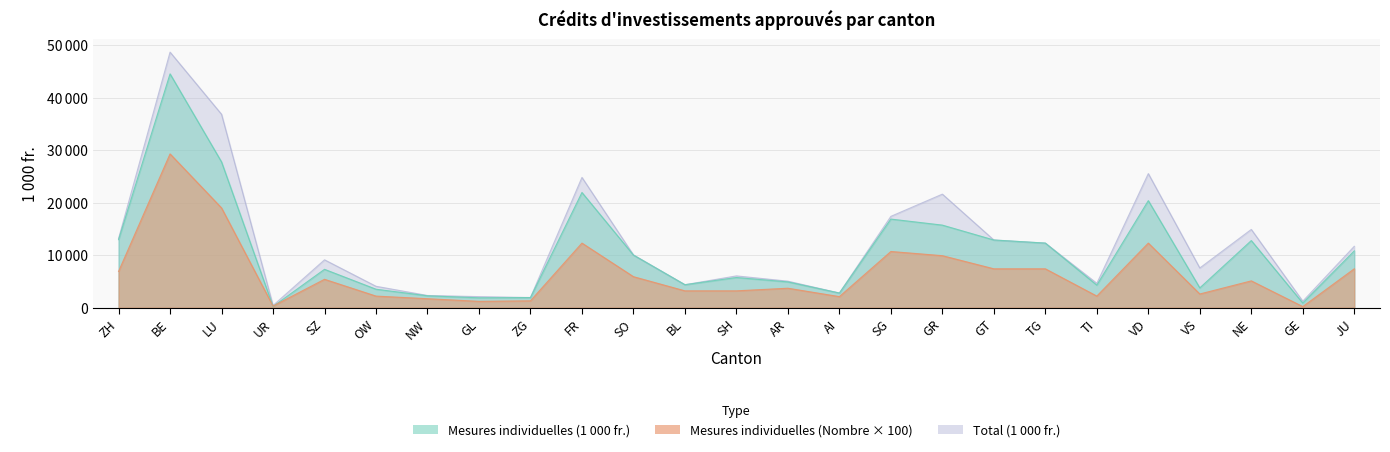

At which label does Total (1000 fr.) reach its minimum?

UR